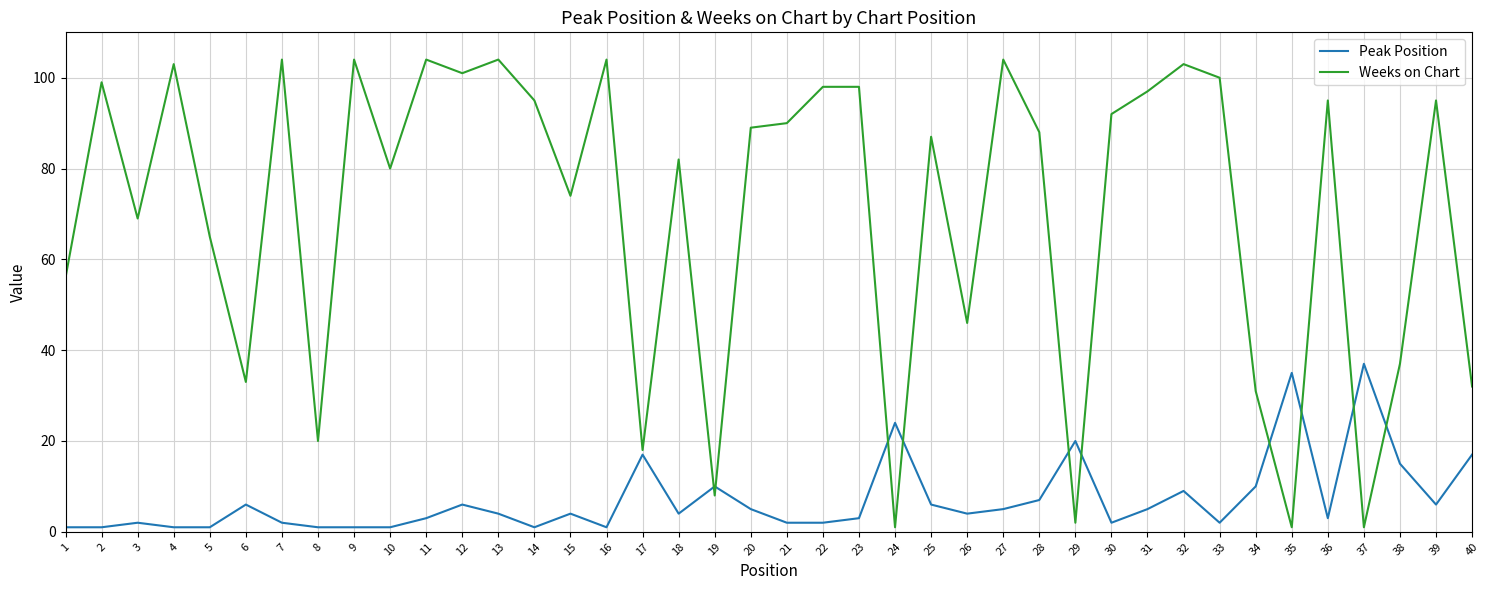

At 36, list the series in order from smallest to largest.

Peak Position, Weeks on Chart